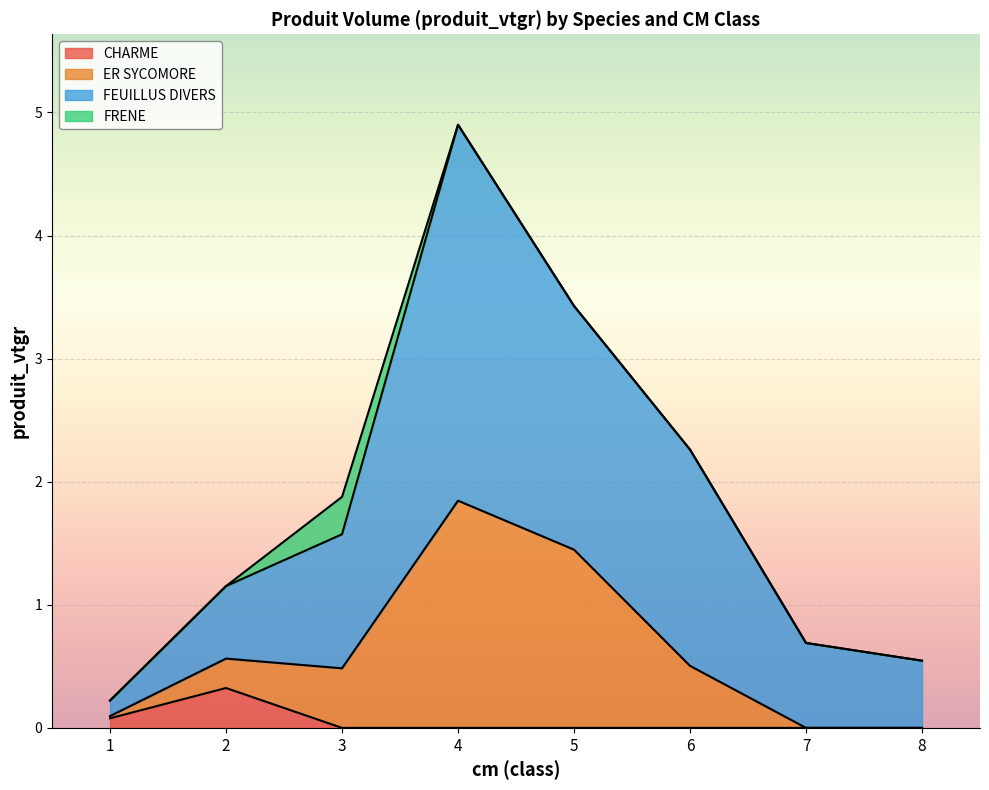

What is the maximum value shown in the chart?

4.9